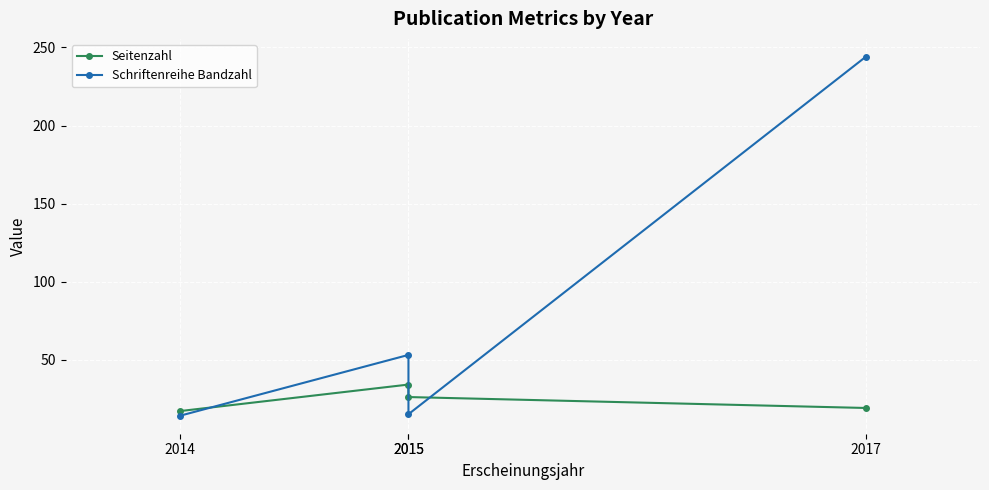

Reading left to right, transcribe all the data shown in this chart.

Seitenzahl: 17	34	26	19
Schriftenreihe Bandzahl: 14	53	15	244